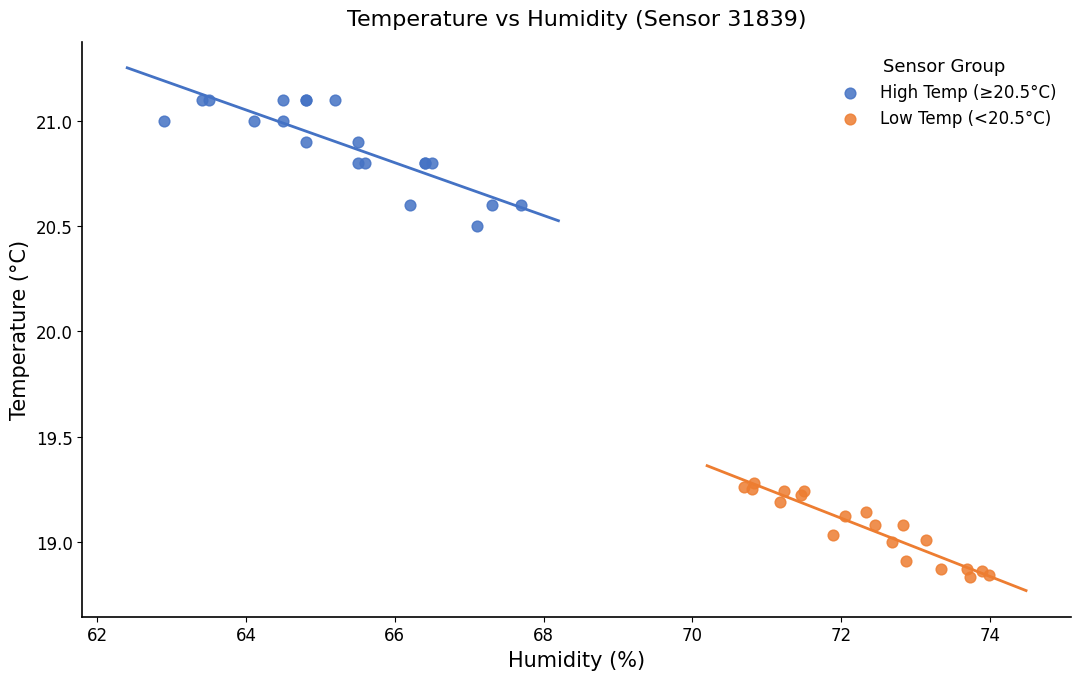

Which series has the largest Y range (max minus min)?

High Temp (≥20.5°C)